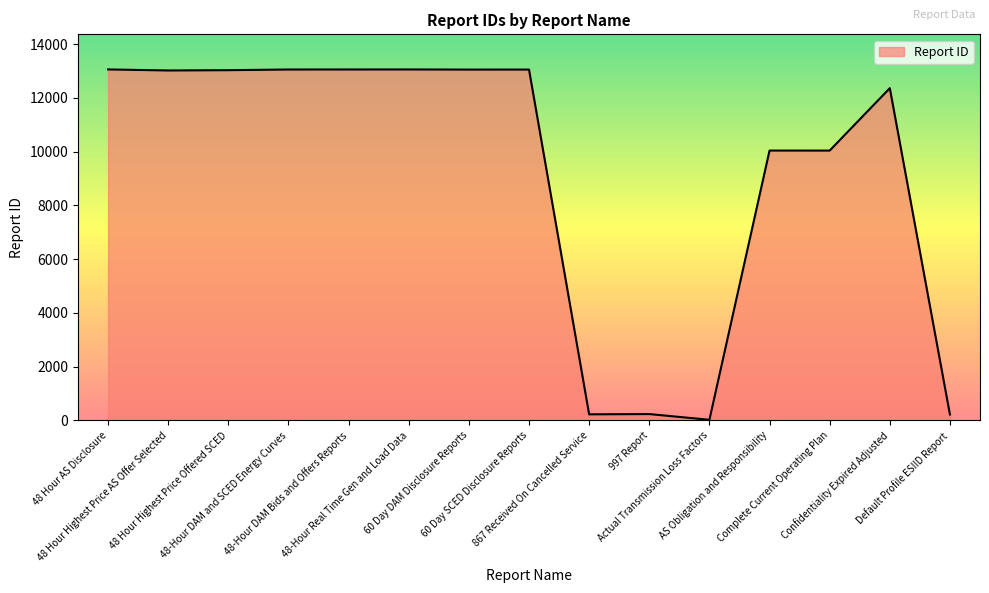

What is the difference between the maximum and minimum values?

13034